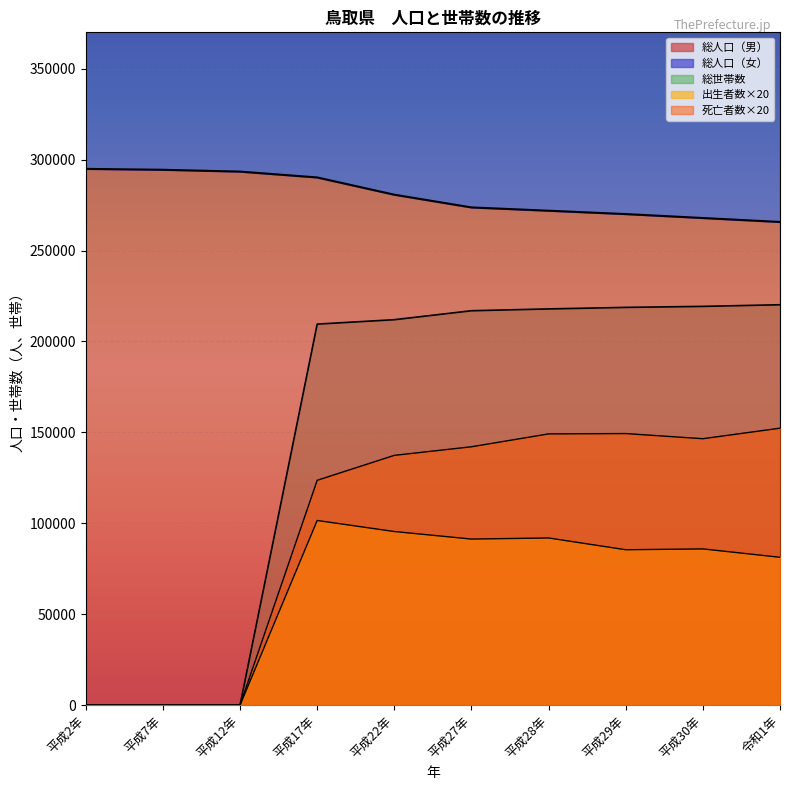

What is the sum of the 出生者数 values at 平成12年 and 令和1年?

81300